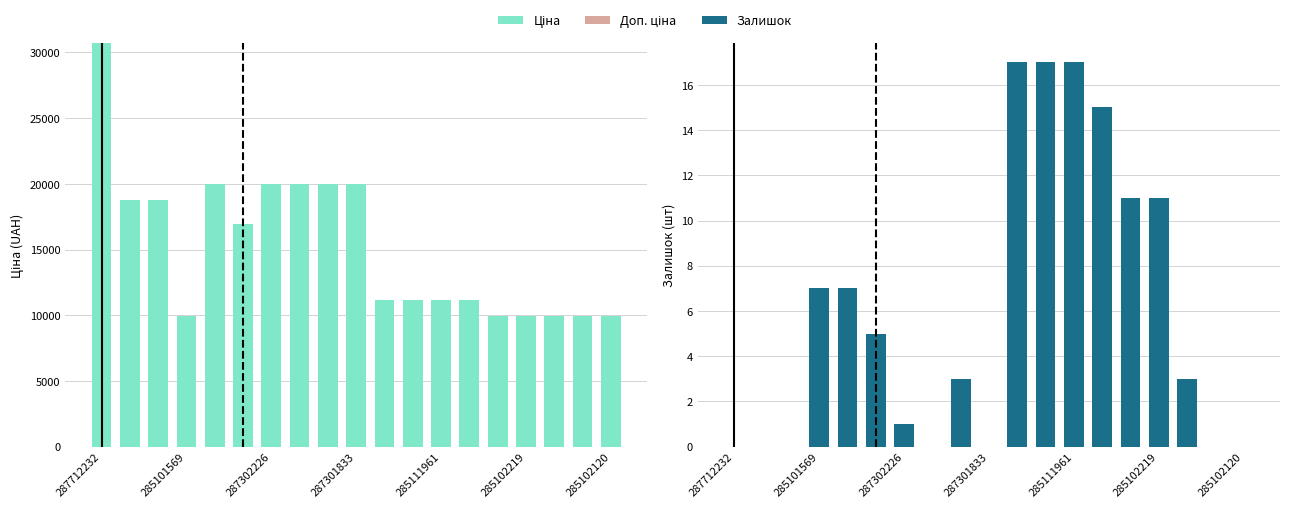

At how many categories does at least one series exceed 19008?

6